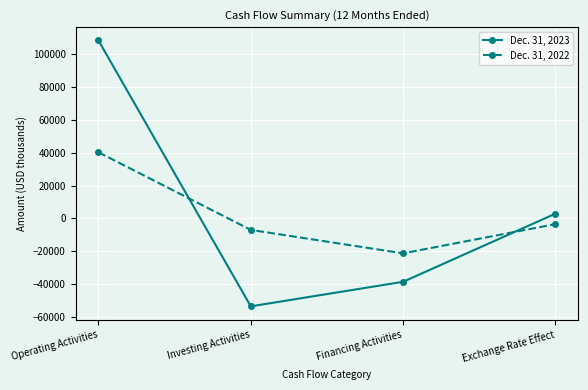

What is the highest value of the Dec. 31, 2022 series?

40257